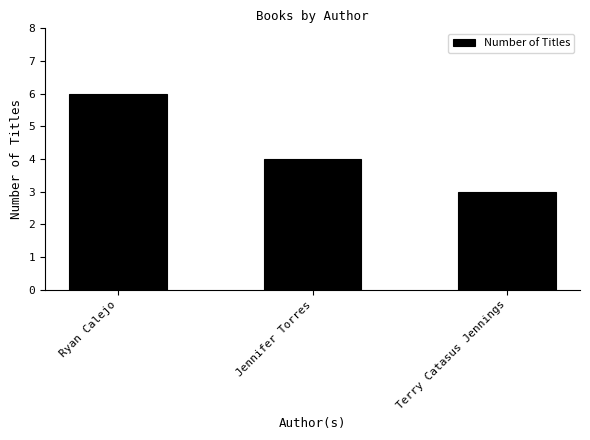

True or false: the data shows 4 at Jennifer Torres.

True